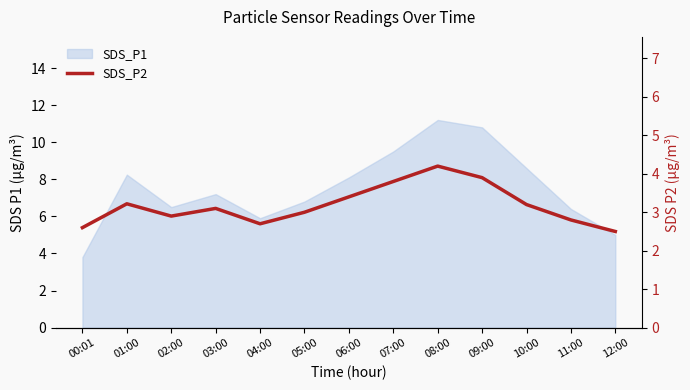

What is the label of the 8th point from the right?

05:00